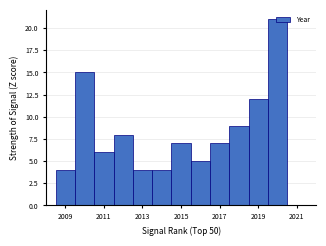

Which range on the x-axis has the tallest bar?

2019.5 to 2020.5